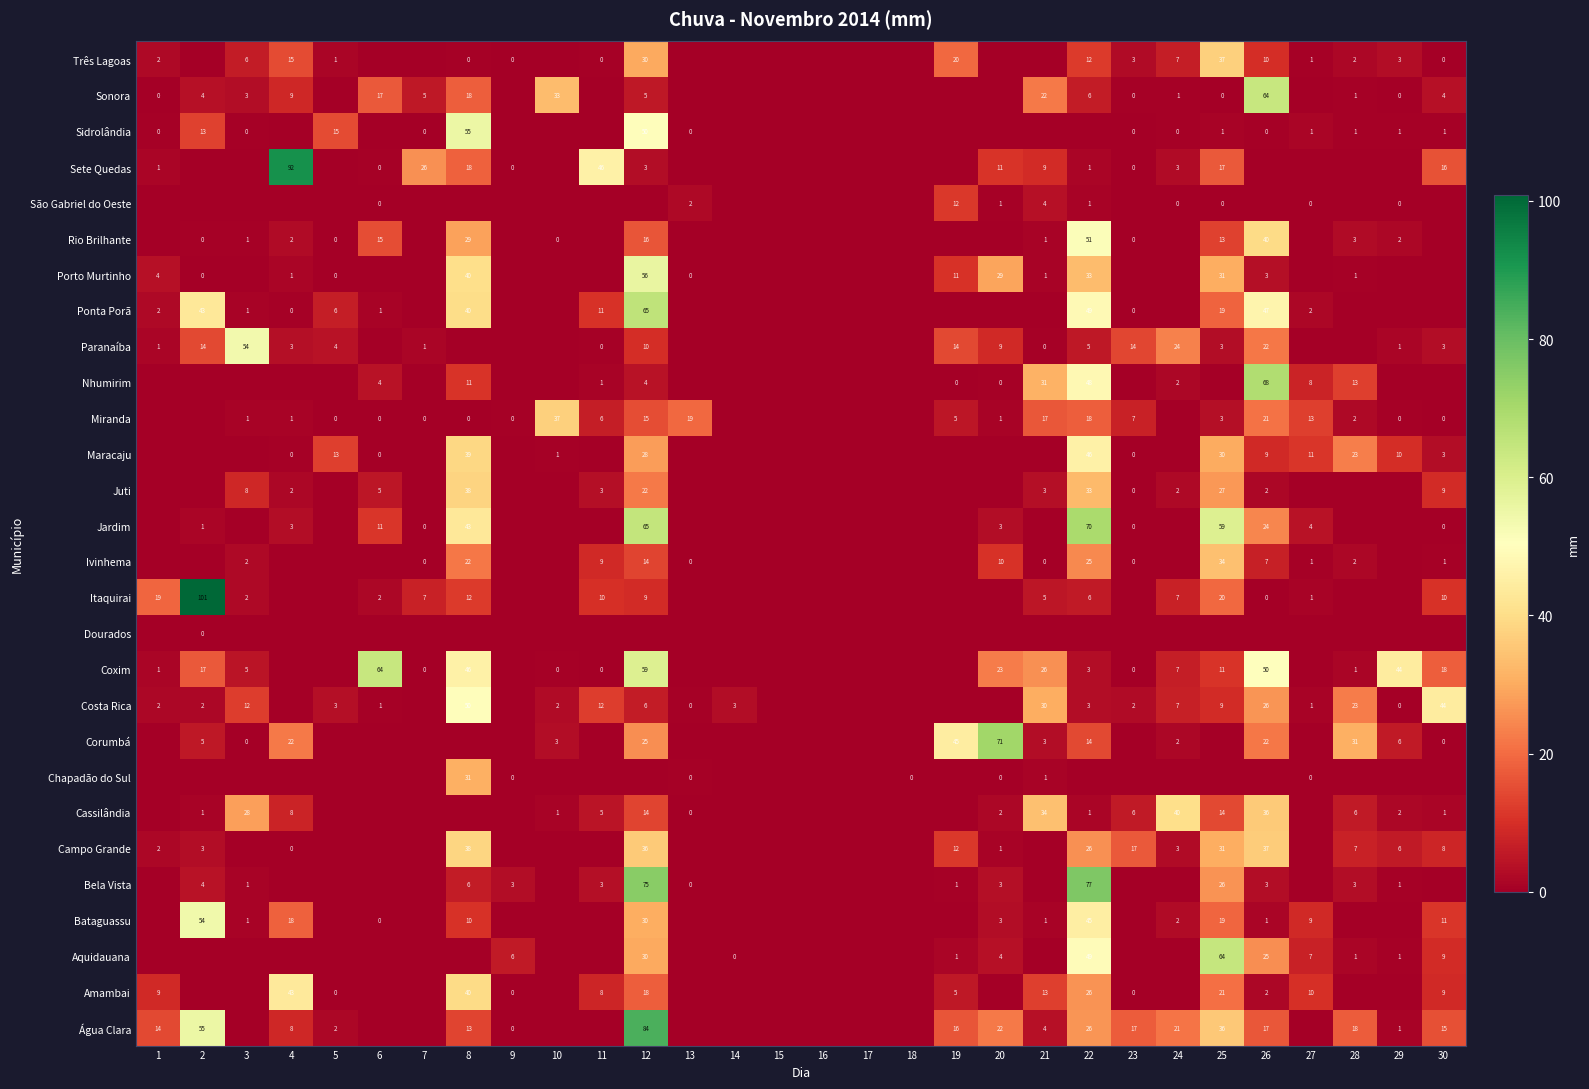

What is the sum of the Sonora values at 26 and 22?

70